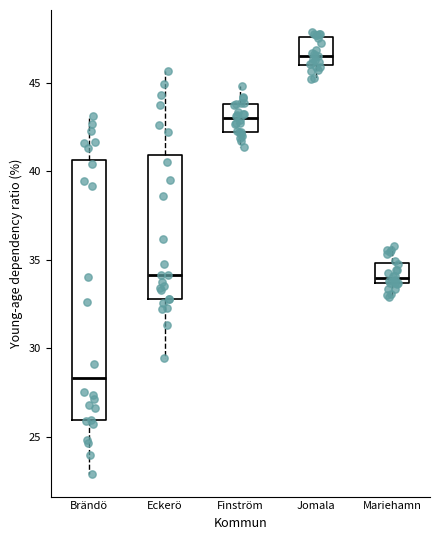

Which box's median line is the highest?

Jomala